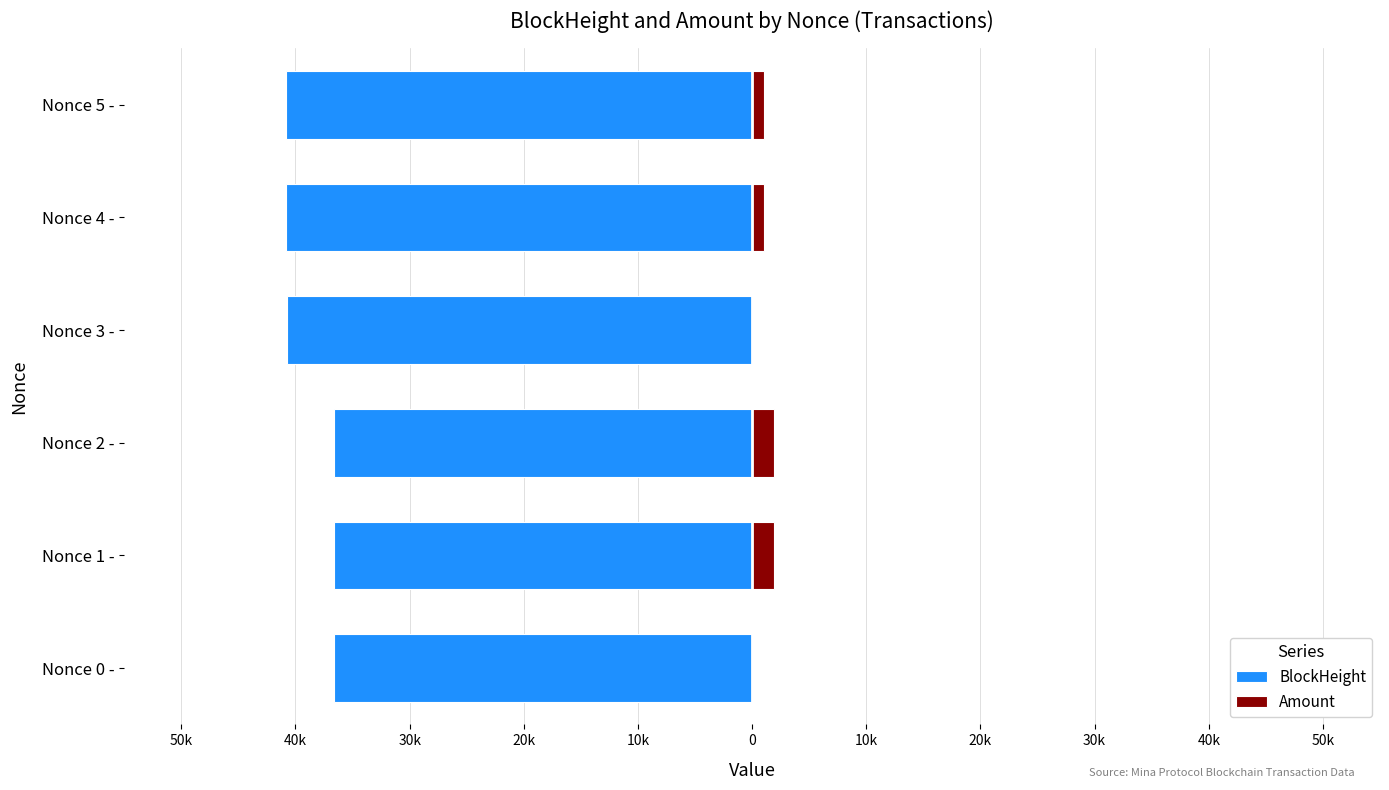

What is the smallest value displayed?

-40809.0